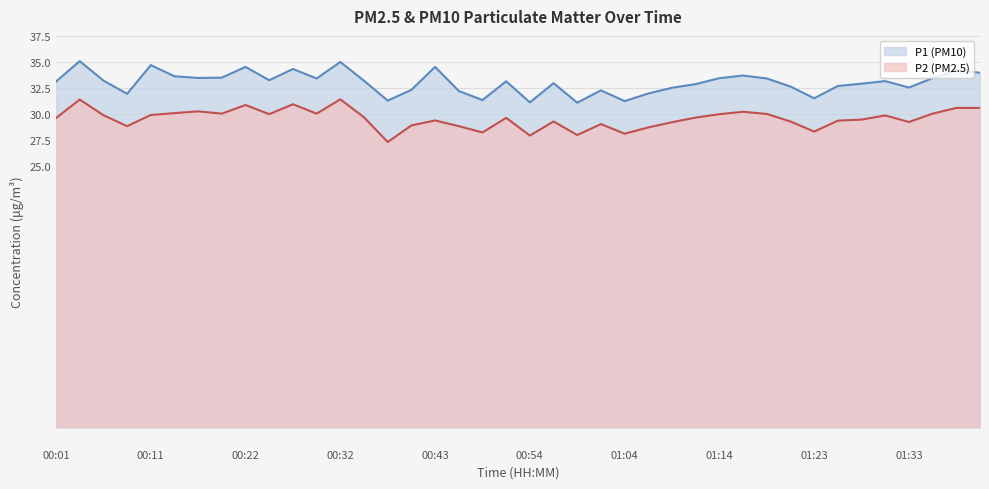

What is the approximate value of P1 at 01:16?

33.7